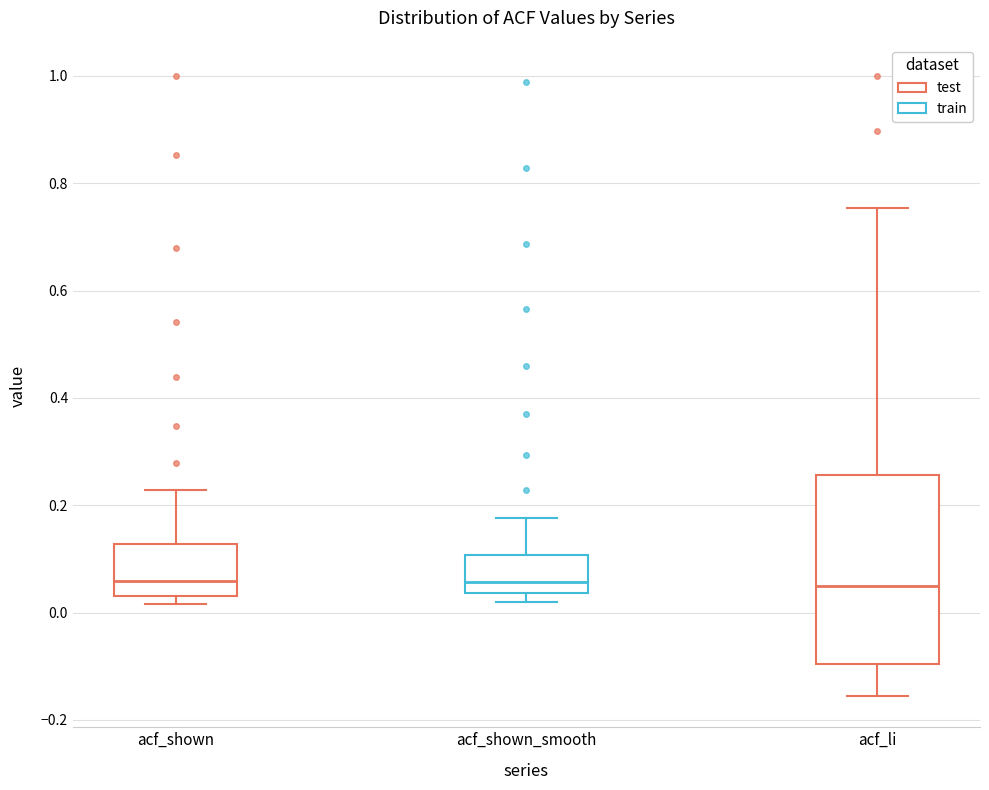

Where does the median line of the box for acf_shown sit on the y-axis? The values are not printed on the chart, so give them approximately, as read against the axis.

0.06